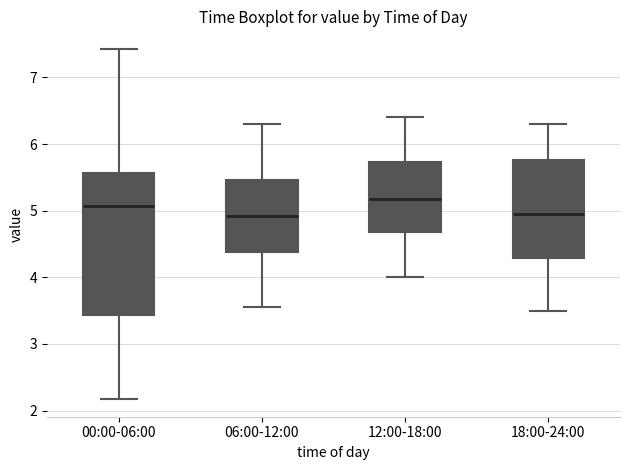

Reading left to right, transcribe this box plot: for each box, give where its median line is, the range the box spans, and where its two whiskers end, as read against the y-axis. The values are not printed on the chart, so give them approximately, as read against the axis.

00:00-06:00: median 5.1, box 3.4 to 5.6, whiskers 2.2 to 7.4
06:00-12:00: median 4.9, box 4.4 to 5.5, whiskers 3.6 to 6.3
12:00-18:00: median 5.2, box 4.7 to 5.7, whiskers 4.0 to 6.4
18:00-24:00: median 5.0, box 4.3 to 5.8, whiskers 3.5 to 6.3